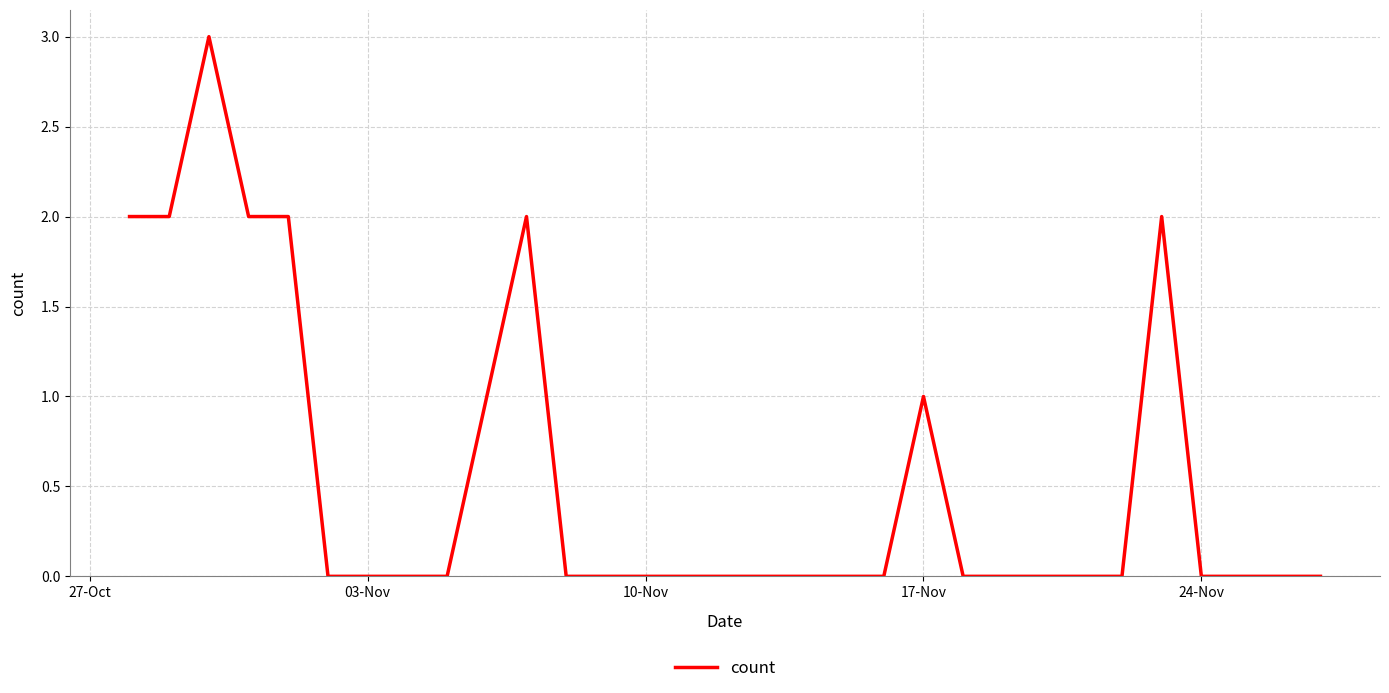

True or false: the data has more than 2 interior local peaks.

True